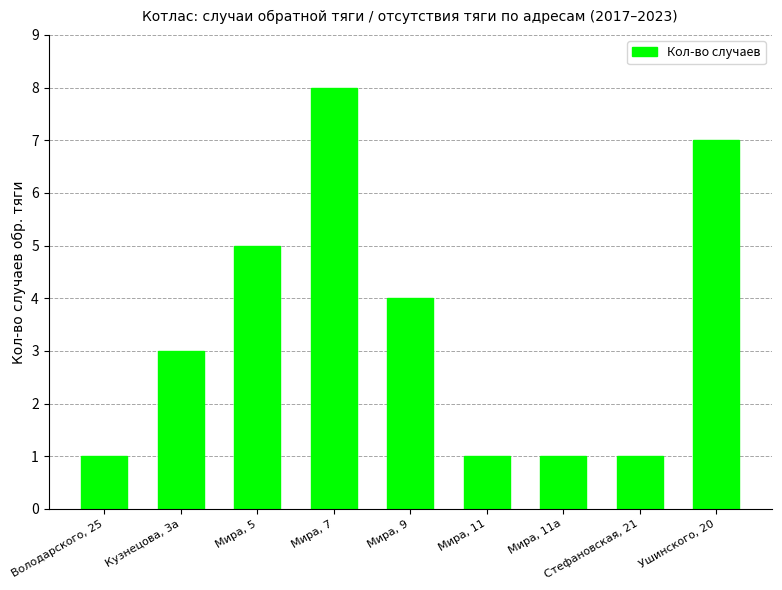

Reading left to right, extract all data points from this chart.

1	3	5	8	4	1	1	1	7